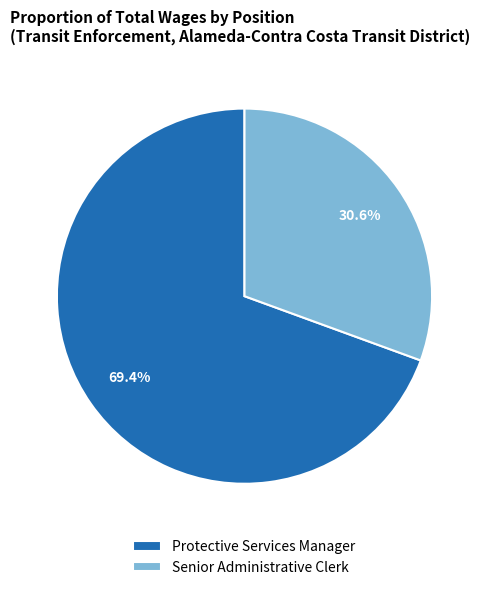

How many slices are in this pie chart?

2